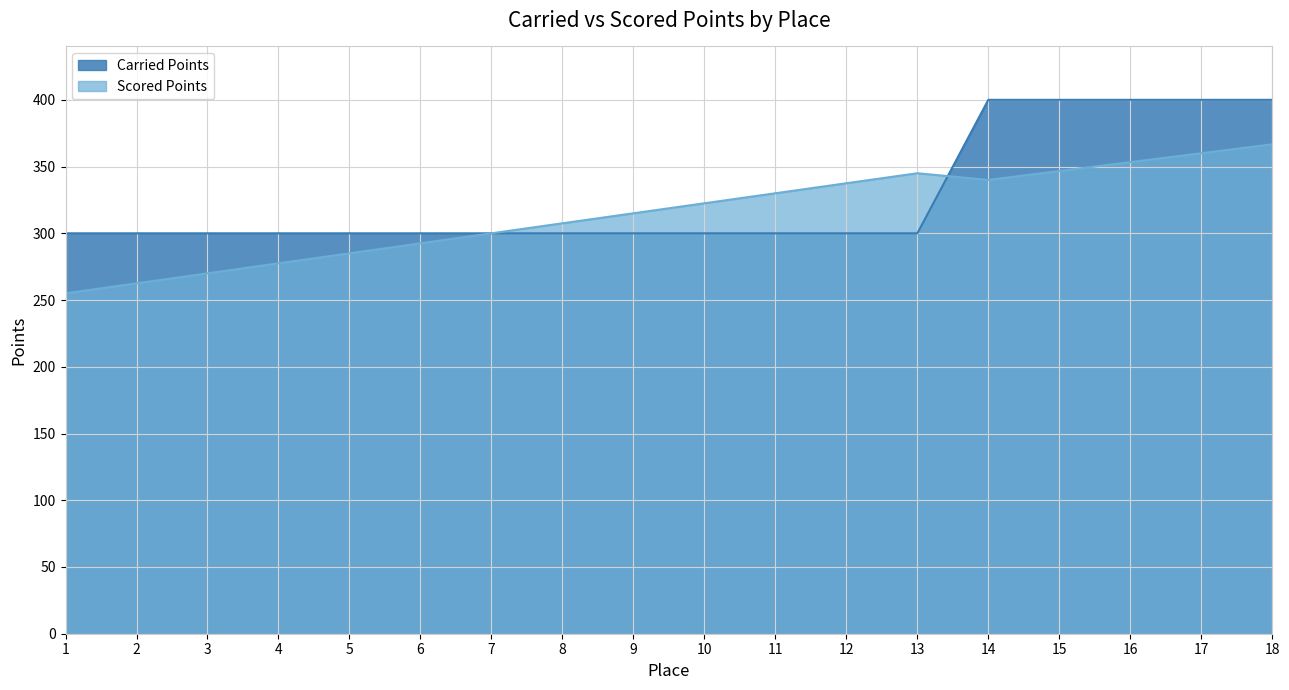

How many lines are shown in the chart?

2